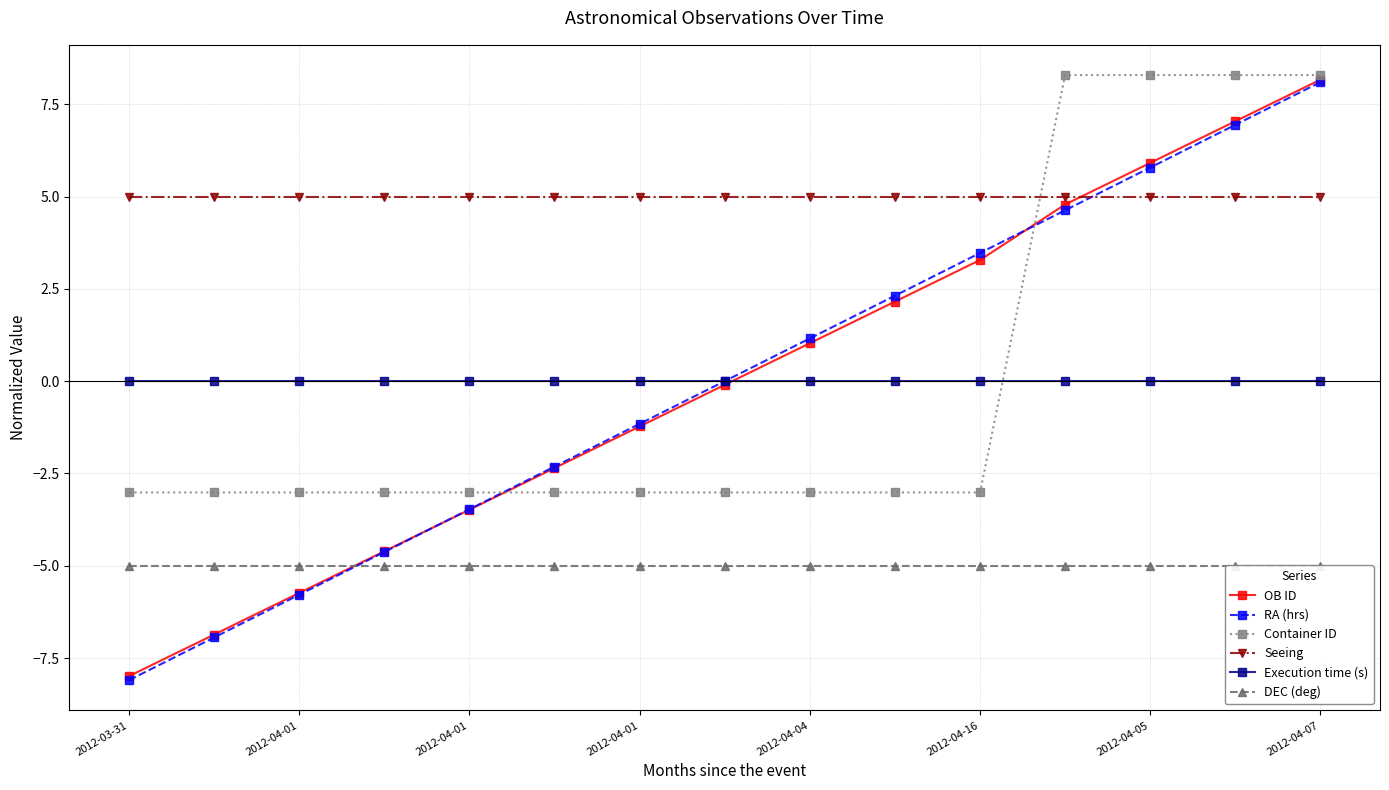

What are all the series names shown in the legend?

OB ID, RA (hrs), Container ID, Seeing, Execution time (s), DEC (deg)